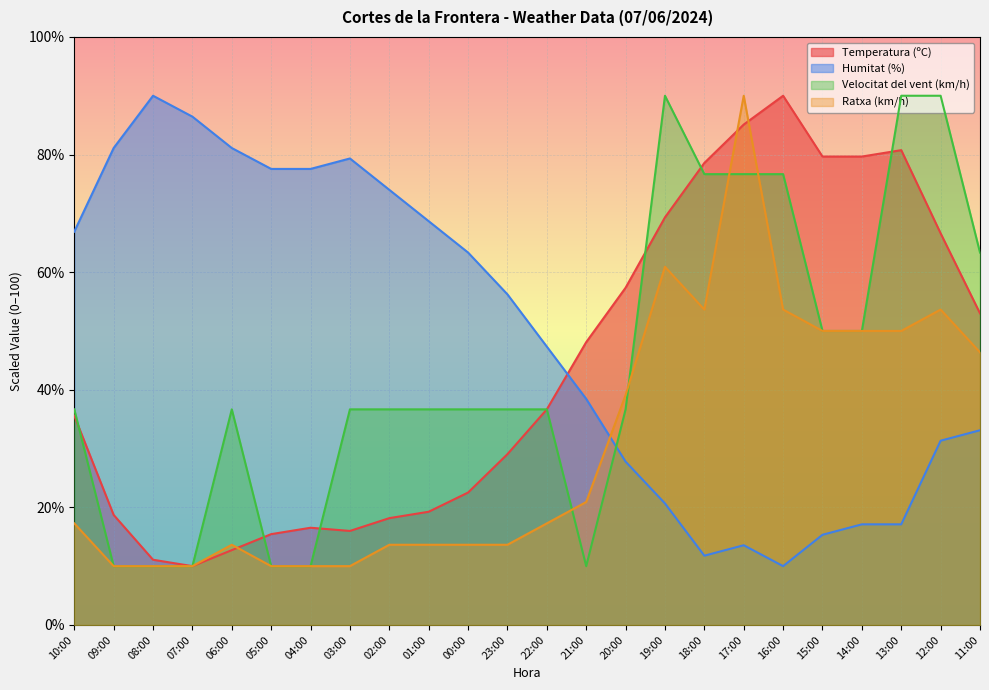

Reading right to left, extract all data points from this chart.

Temperatura (ºC): 11:00=53.0	12:00=66.6	13:00=80.7	14:00=79.7	15:00=79.7	16:00=90.0	17:00=85.1	18:00=78.6	19:00=69.3	20:00=57.3	21:00=48.1	22:00=36.7	23:00=29.0	00:00=22.5	01:00=19.3	02:00=18.2	03:00=16.0	04:00=16.5	05:00=15.4	06:00=12.7	07:00=10.0	08:00=11.1	09:00=18.7	10:00=35.6
Humitat (%): 11:00=33.1	12:00=31.3	13:00=17.1	14:00=17.1	15:00=15.3	16:00=10.0	17:00=13.6	18:00=11.8	19:00=20.7	20:00=27.8	21:00=38.4	22:00=47.3	23:00=56.2	00:00=63.3	01:00=68.7	02:00=74.0	03:00=79.3	04:00=77.6	05:00=77.6	06:00=81.1	07:00=86.4	08:00=90.0	09:00=81.1	10:00=66.9
Velocitat del vent (km/h): 11:00=63.3	12:00=90.0	13:00=90.0	14:00=50.0	15:00=50.0	16:00=76.7	17:00=76.7	18:00=76.7	19:00=90.0	20:00=36.7	21:00=10.0	22:00=36.7	23:00=36.7	00:00=36.7	01:00=36.7	02:00=36.7	03:00=36.7	04:00=10.0	05:00=10.0	06:00=36.7	07:00=10.0	08:00=10.0	09:00=10.0	10:00=36.7
Ratxa (km/h): 11:00=46.4	12:00=53.6	13:00=50.0	14:00=50.0	15:00=50.0	16:00=53.6	17:00=90.0	18:00=53.6	19:00=60.9	20:00=39.1	21:00=20.9	22:00=17.3	23:00=13.6	00:00=13.6	01:00=13.6	02:00=13.6	03:00=10.0	04:00=10.0	05:00=10.0	06:00=13.6	07:00=10.0	08:00=10.0	09:00=10.0	10:00=17.3